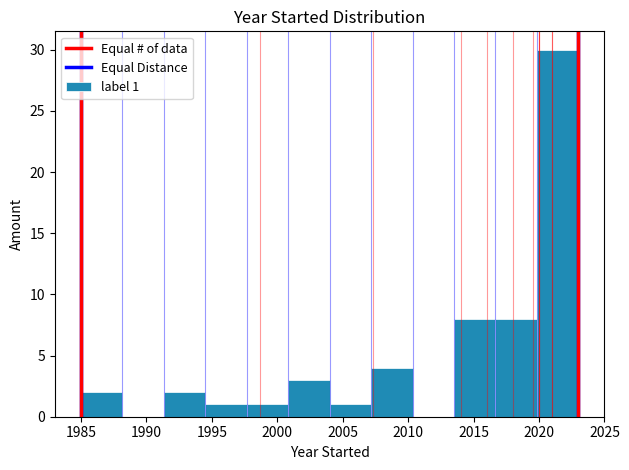

Over which range of the x-axis is the bar tallest?

2020.0 to 2023.0